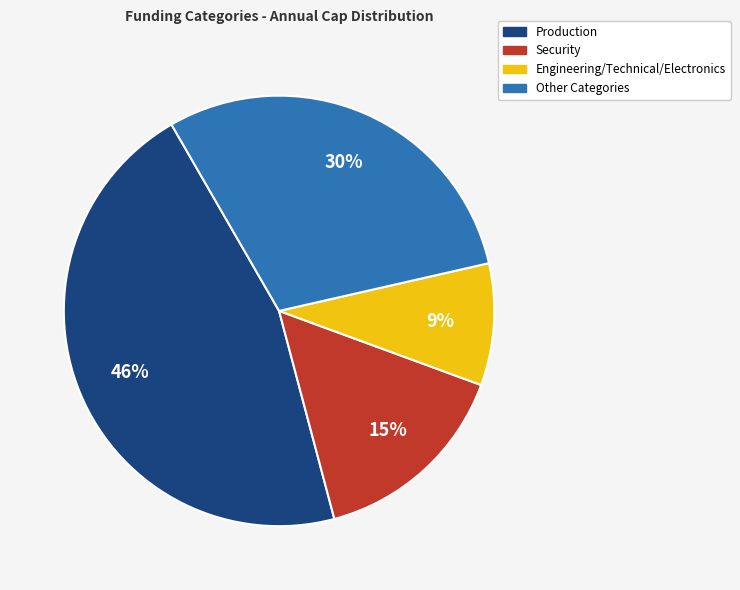

Does any single category account for the majority?

No